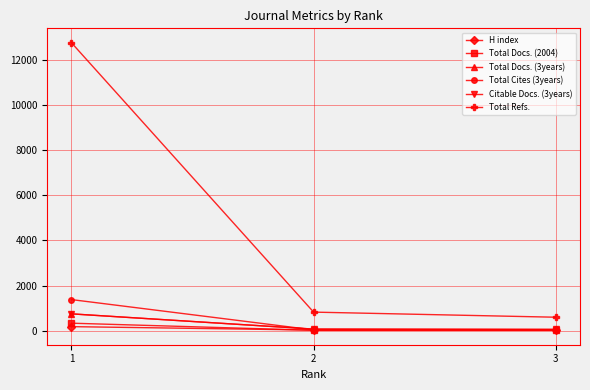

What is the spread (max minus min) of values at 1?

12575